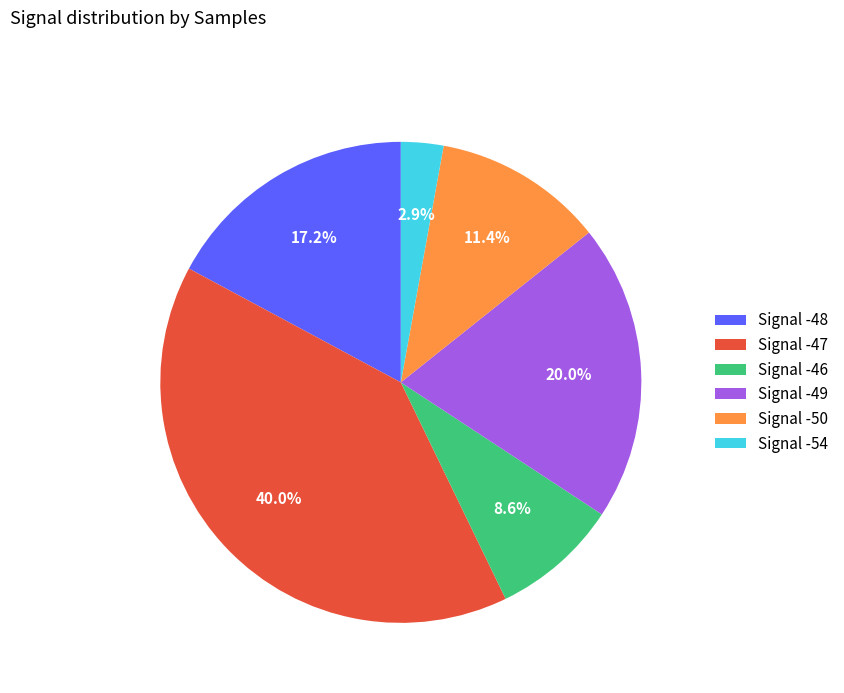

Is there any slice that represents more than half of the pie?

No